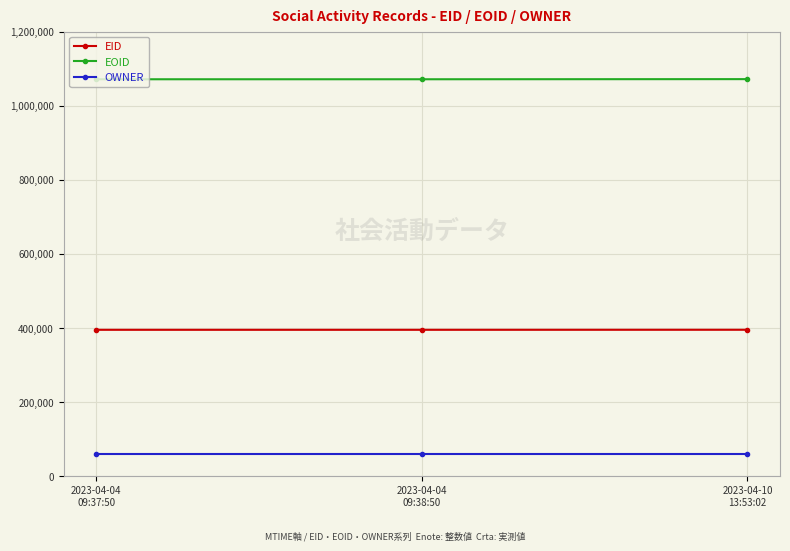

Rank the series by their maximum value, from lowest to highest.

OWNER, EID, EOID